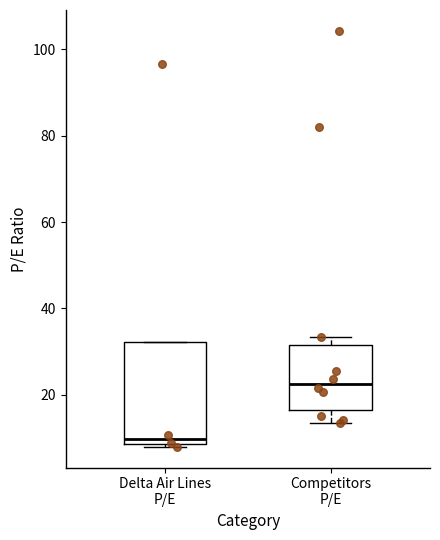

Reading left to right, transcribe this box plot: for each box, give where its median line is, the range the box spans, and where its two whiskers end, as read against the y-axis. The values are not printed on the chart, so give them approximately, as read against the axis.

Delta Air Lines P/E: median 10, box 8 to 32, whiskers 8 (just below the box's lower edge) to 32
Competitors P/E: median 22, box 16 to 32, whiskers 14 to 34